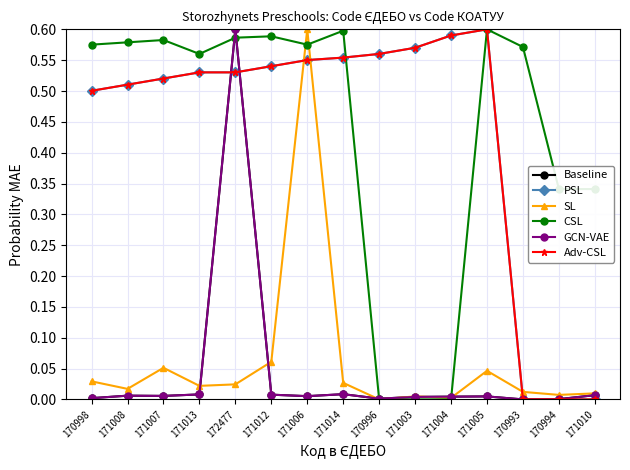

Is this an area chart (filled region under the line)?

No